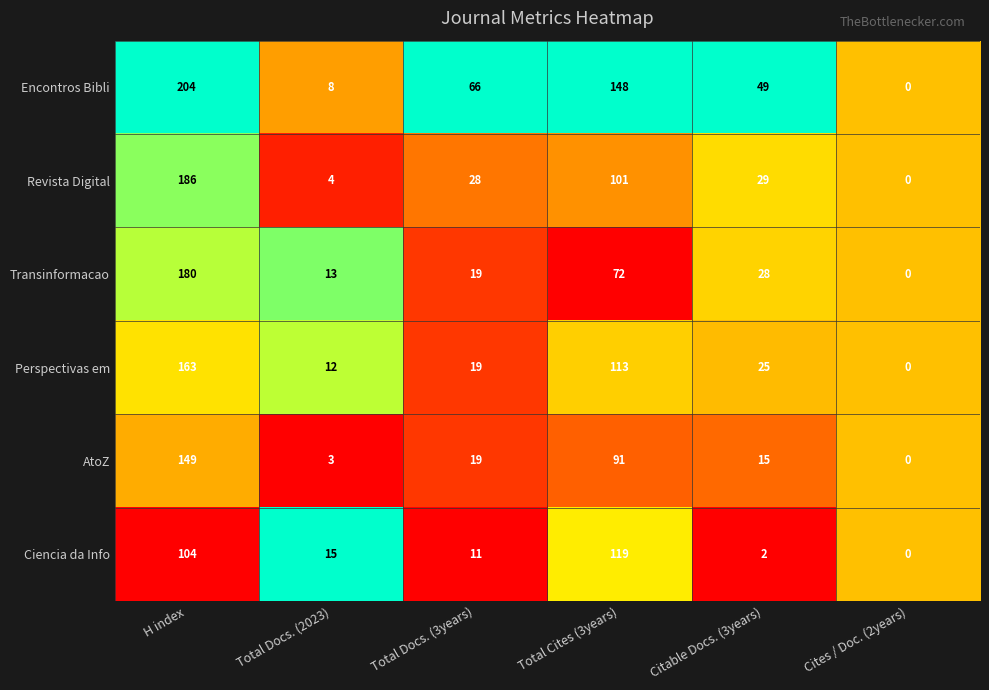

Which series has the largest total across all categories?

Encontros Bibli